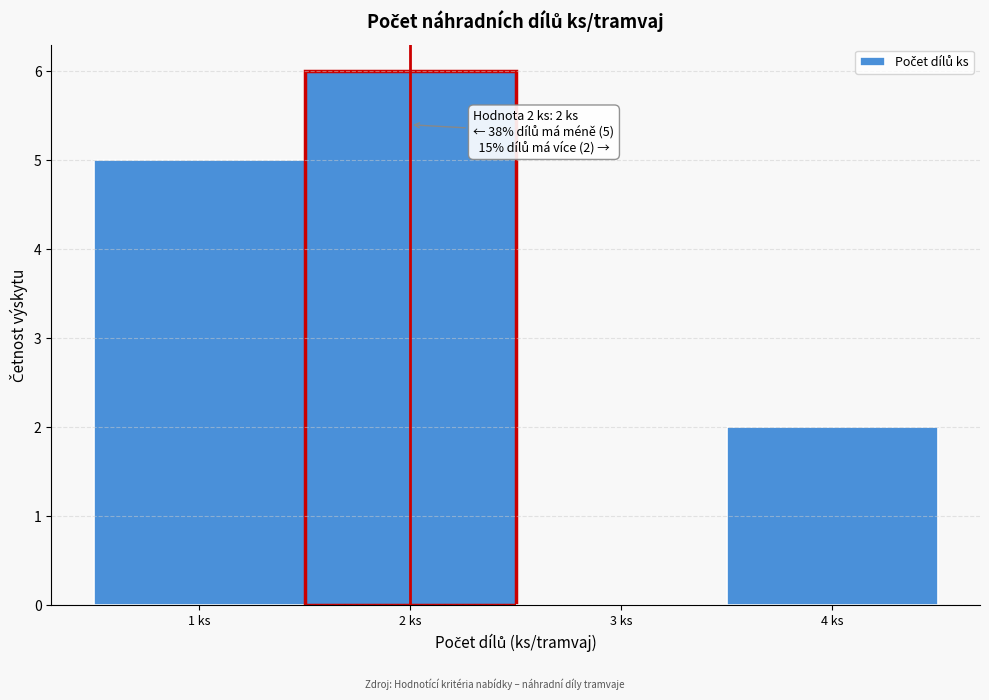

Which range on the x-axis has the tallest bar?

1.5 to 2.5